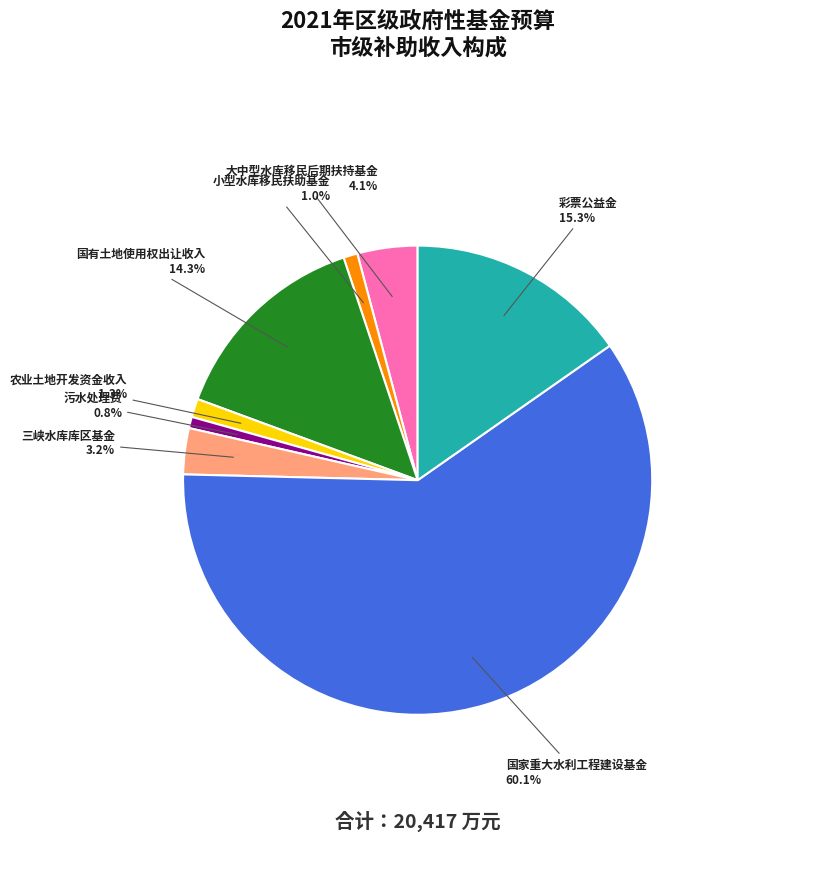

What is the total percentage of 大中型水库移民后期扶持基金 and 国有土地使用权出让收入?

18.4%